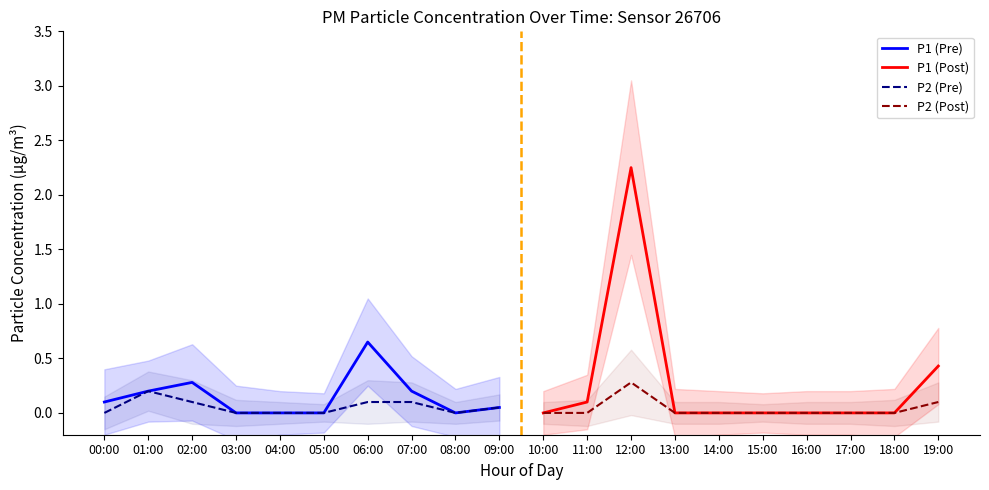

What are all the series names shown in the legend?

P1 (Pre), P1 (Post), P2 (Pre), P2 (Post)